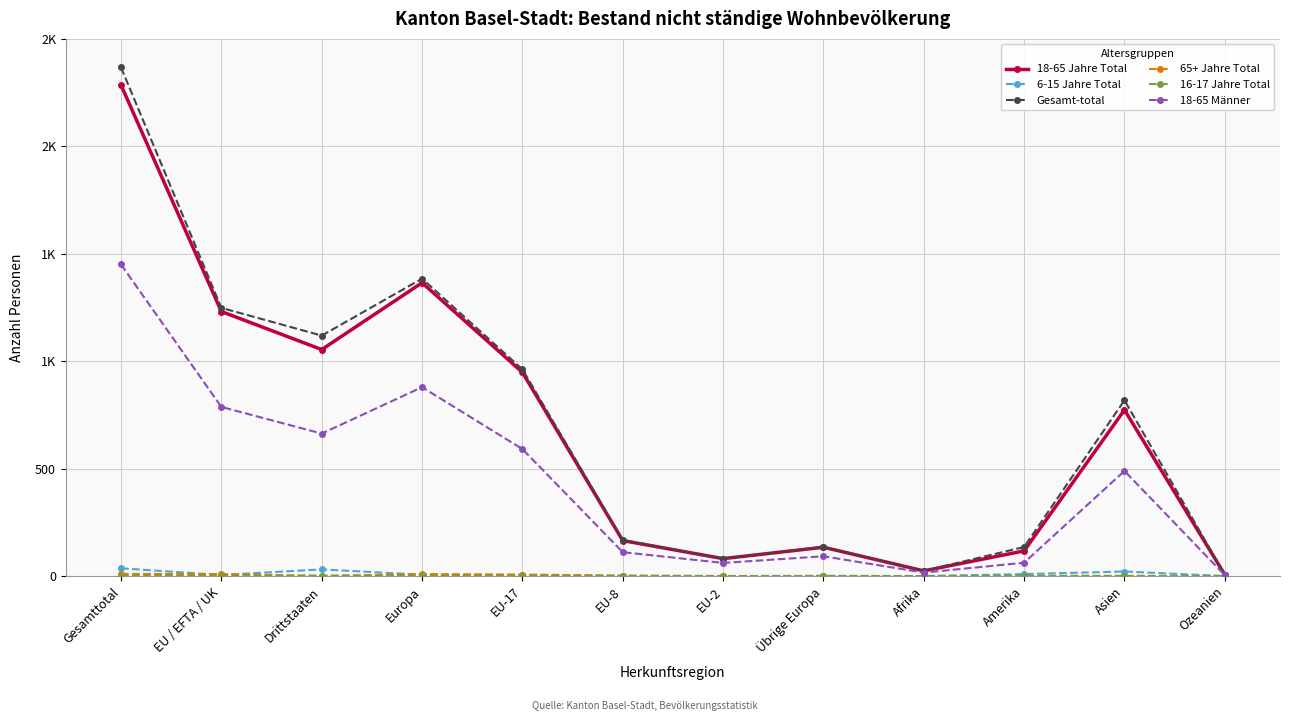

Which series changed the most between Europa and EU-8?

Gesamt-total